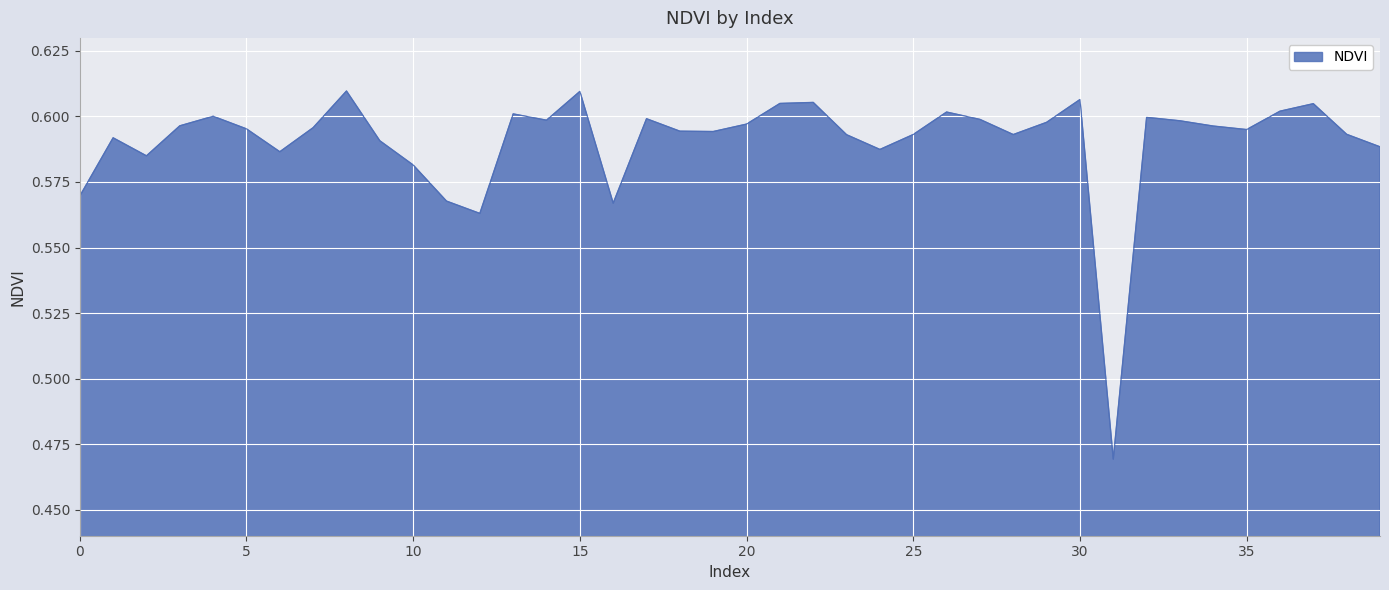

What is the value of the 18th point from the left?

0.6